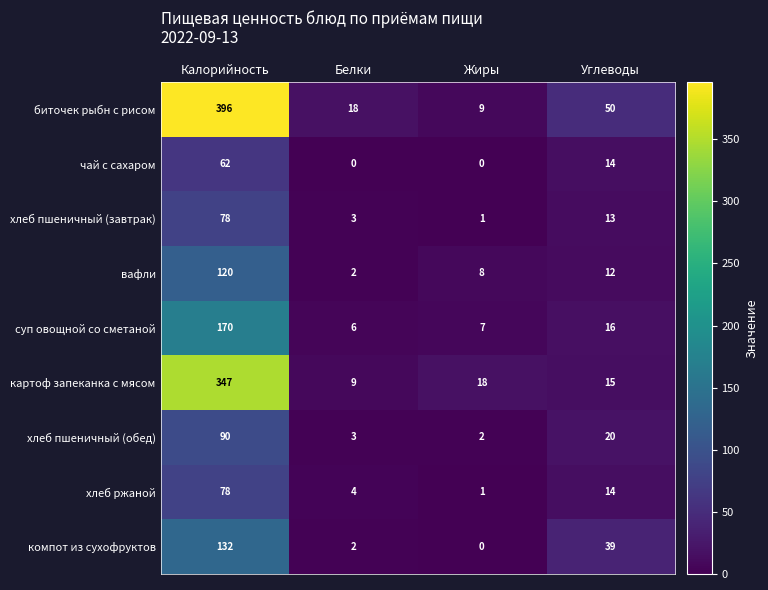

What is the sum of the вафли values at Белки and Калорийность?

122